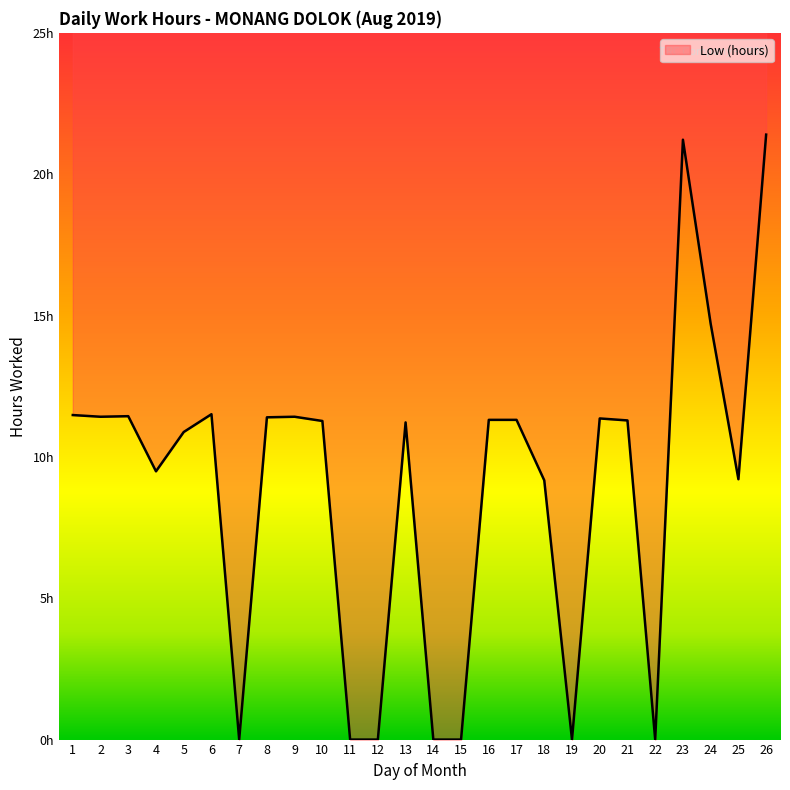

What is the difference between the values at 9 and 20?

0.1